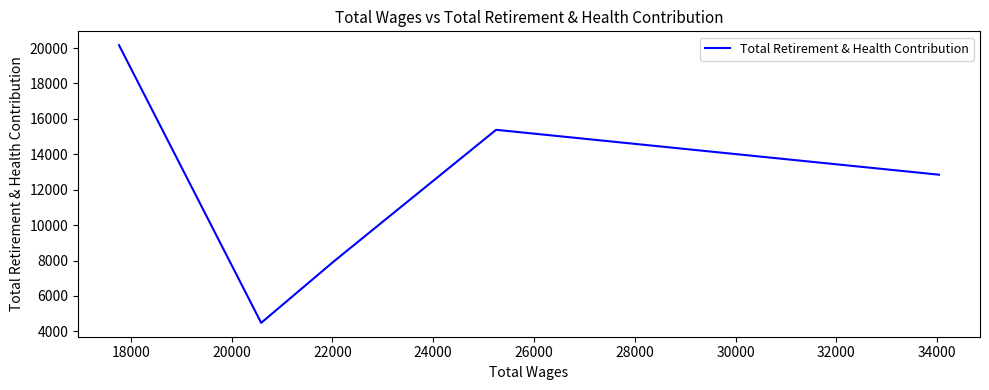

What is the greatest value displayed?

20162